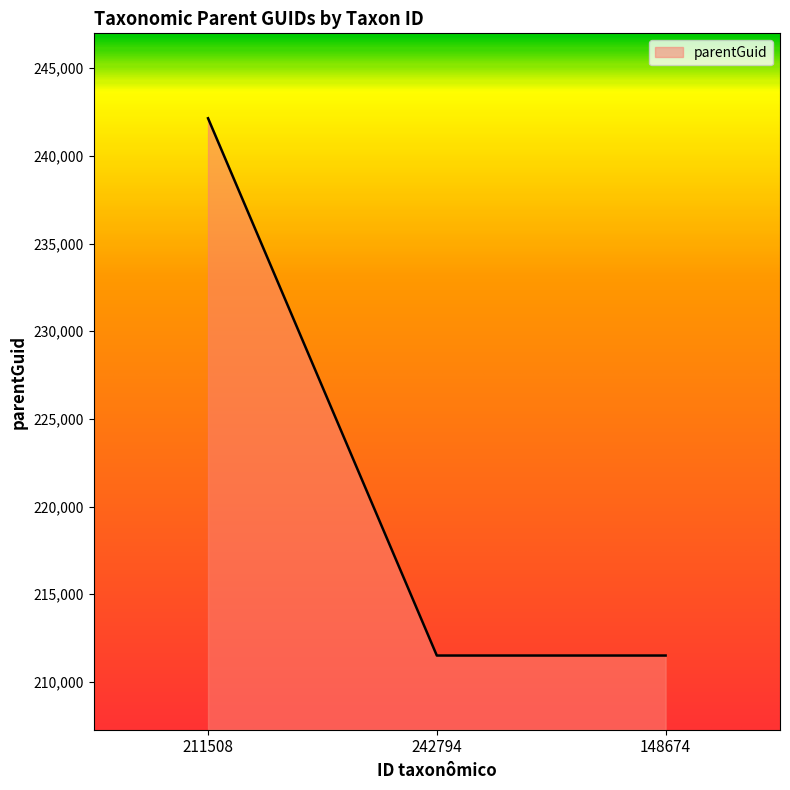

The value at 148674 is 211508. True or false?

True